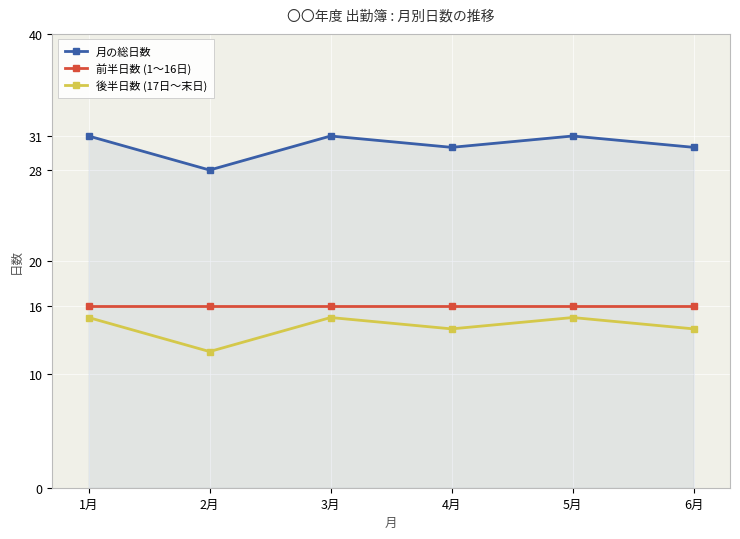

Which category has the lowest value across all series?

2月